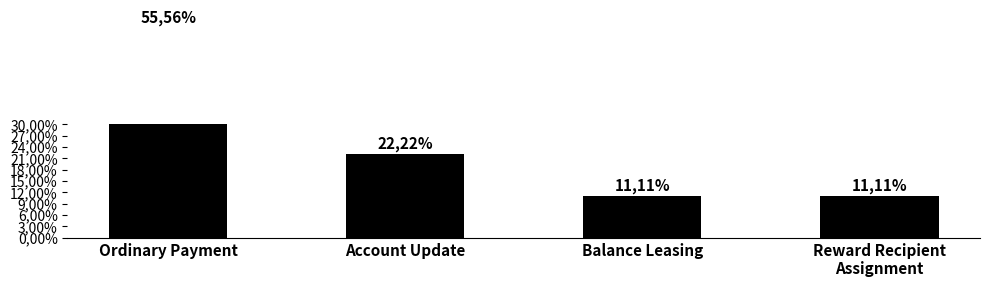

Does the chart contain stacked bars?

No